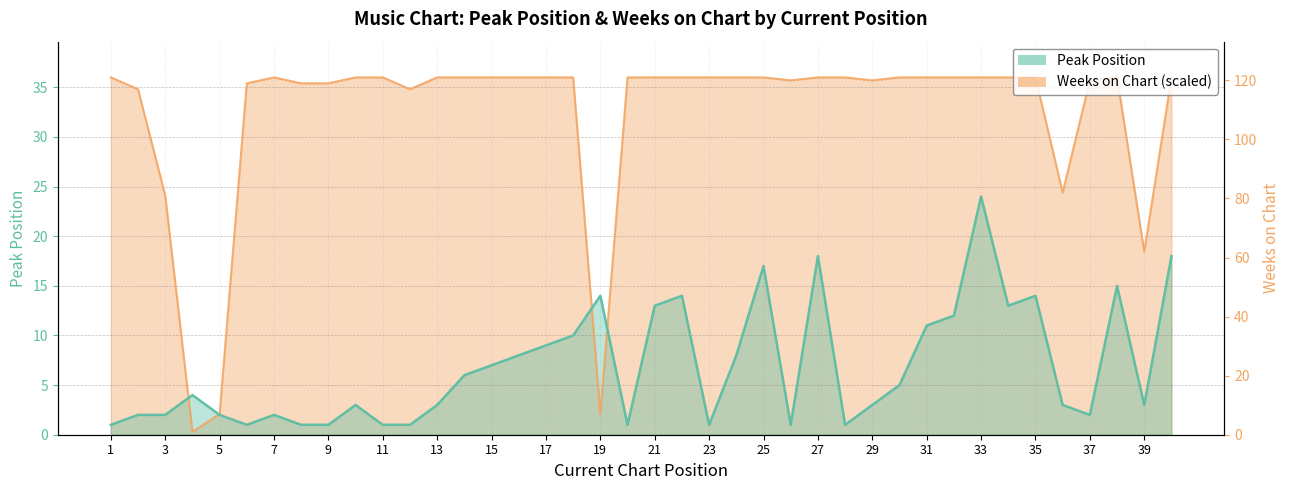

What is the minimum value for Peak Position?

1.0